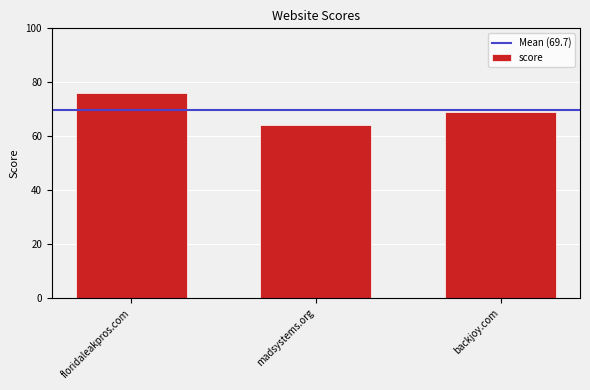

What is the ratio of the value at floridaleakpros.com to the value at backjoy.com?

1.1